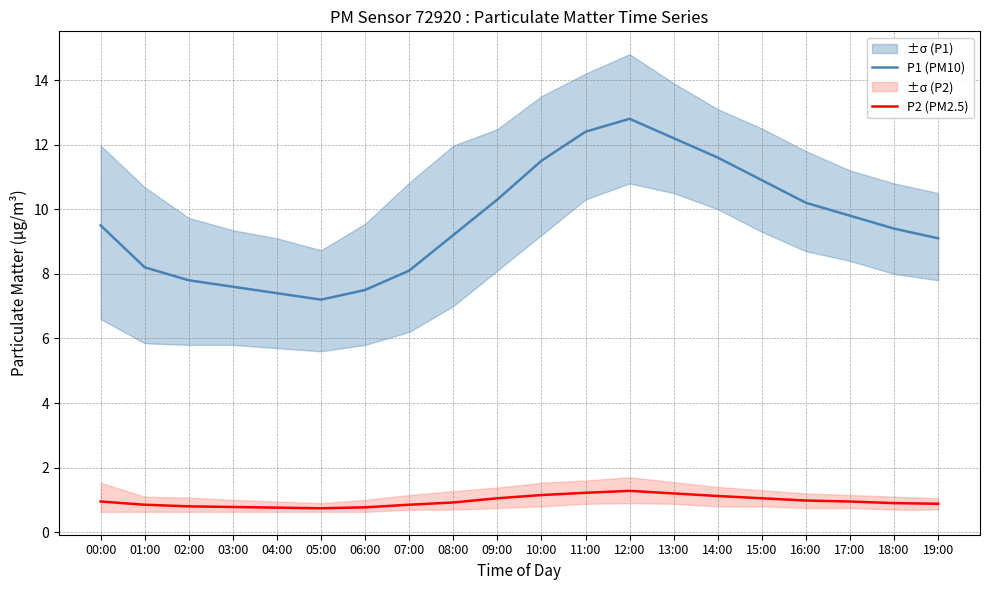

How many lines are shown in the chart?

2